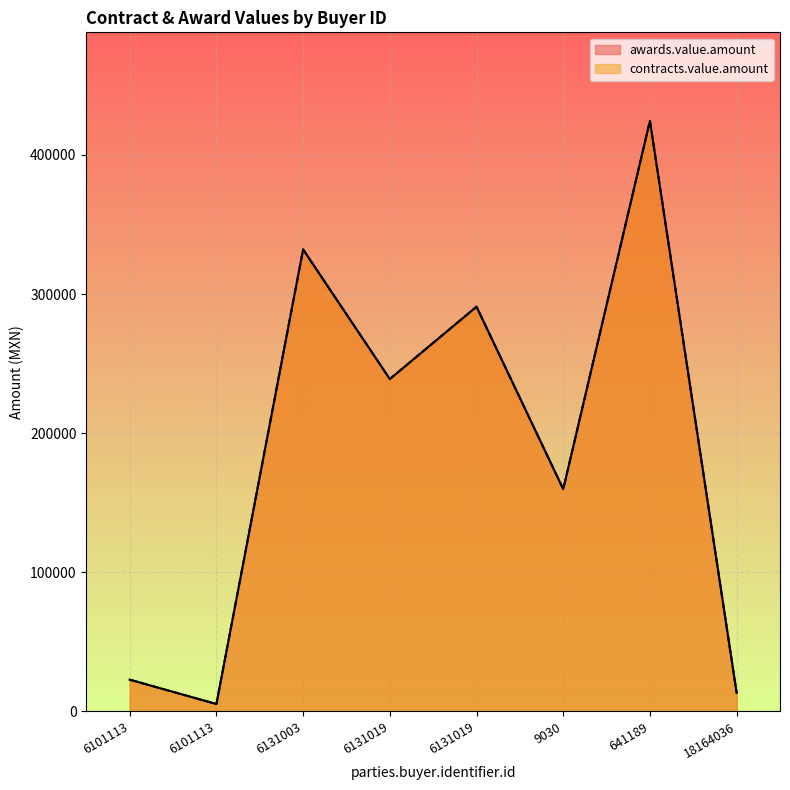

How many values in the contracts.value.amount series are below 238912?

4